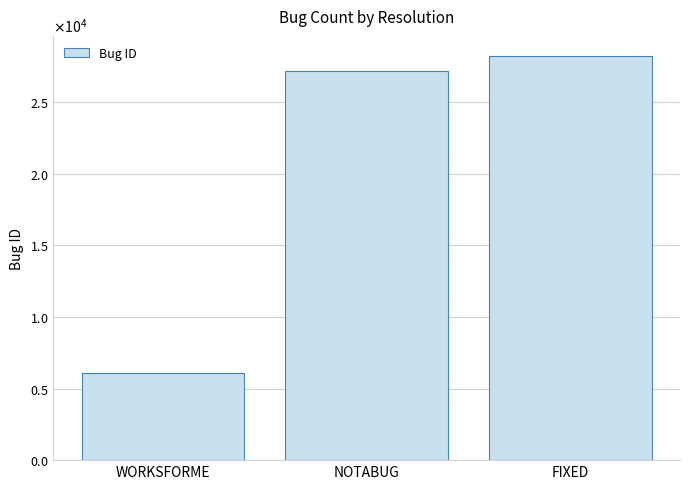

What is the value of the 3rd bar from the left?

28232